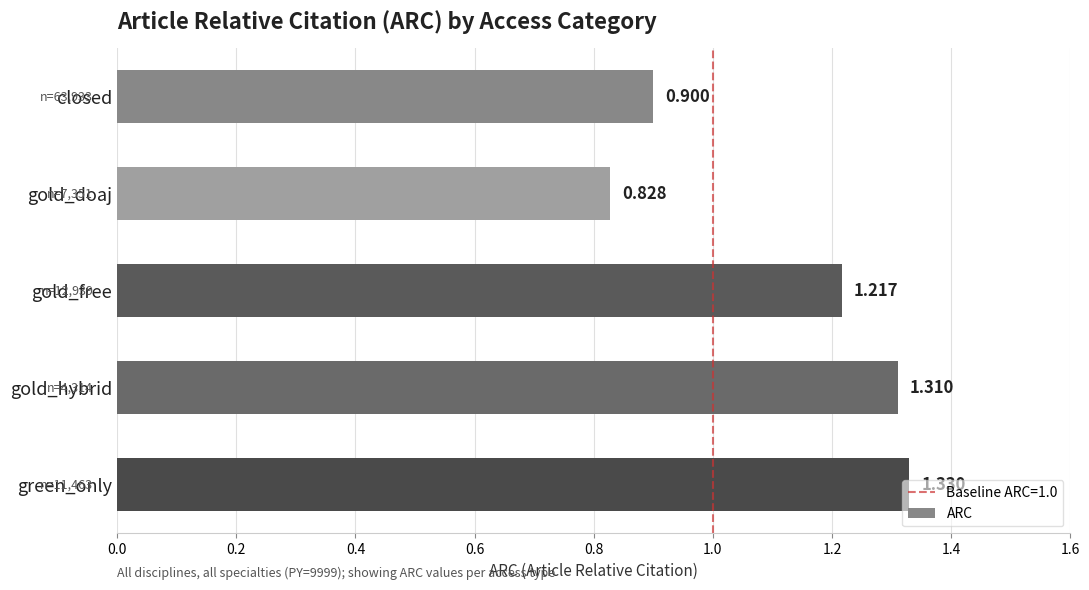

Rank the categories by value from highest to lowest.

green_only, gold_hybrid, gold_free, closed, gold_doaj